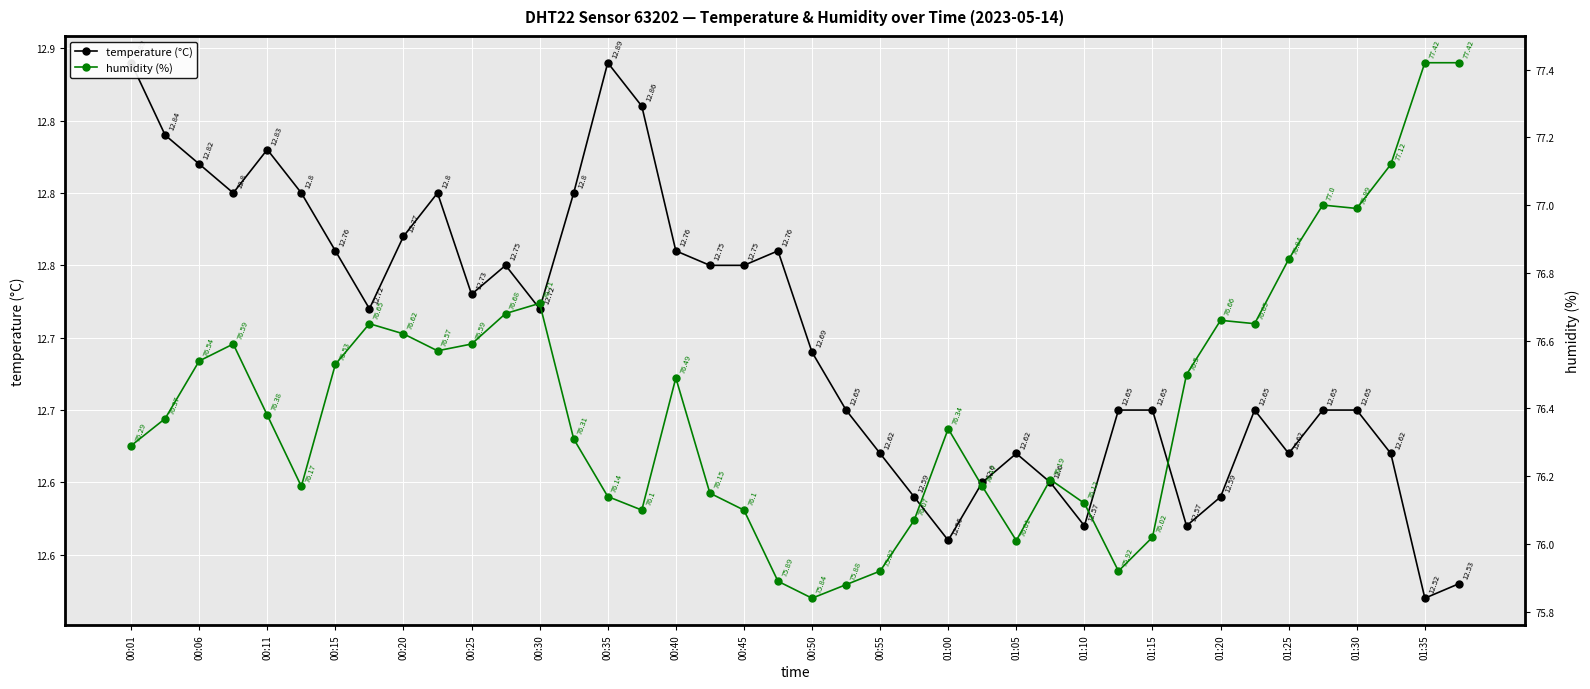

Read the temperature (°C) value at 01:00.

12.6